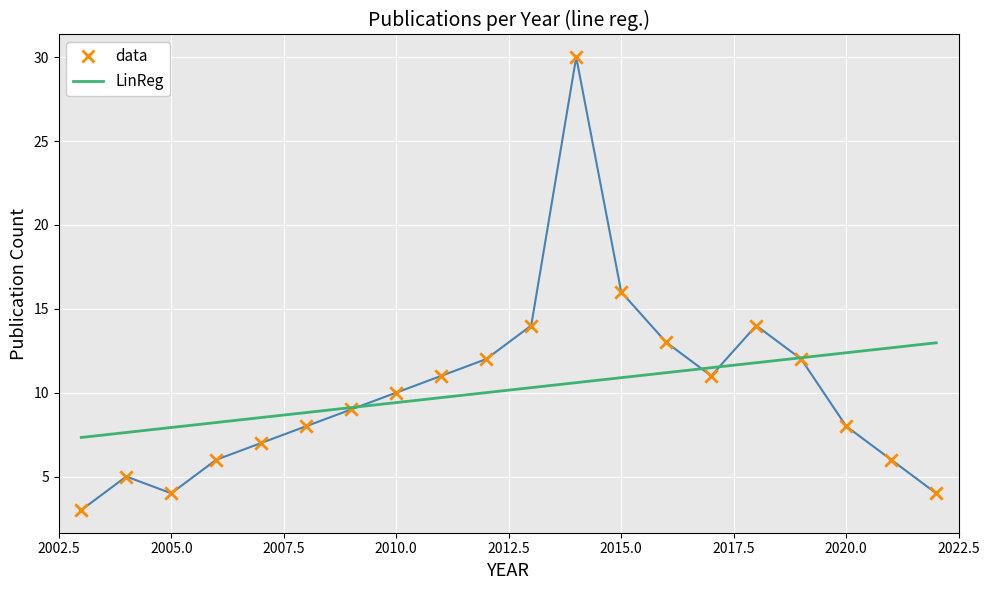

What is the minimum value shown in the chart?

3.0